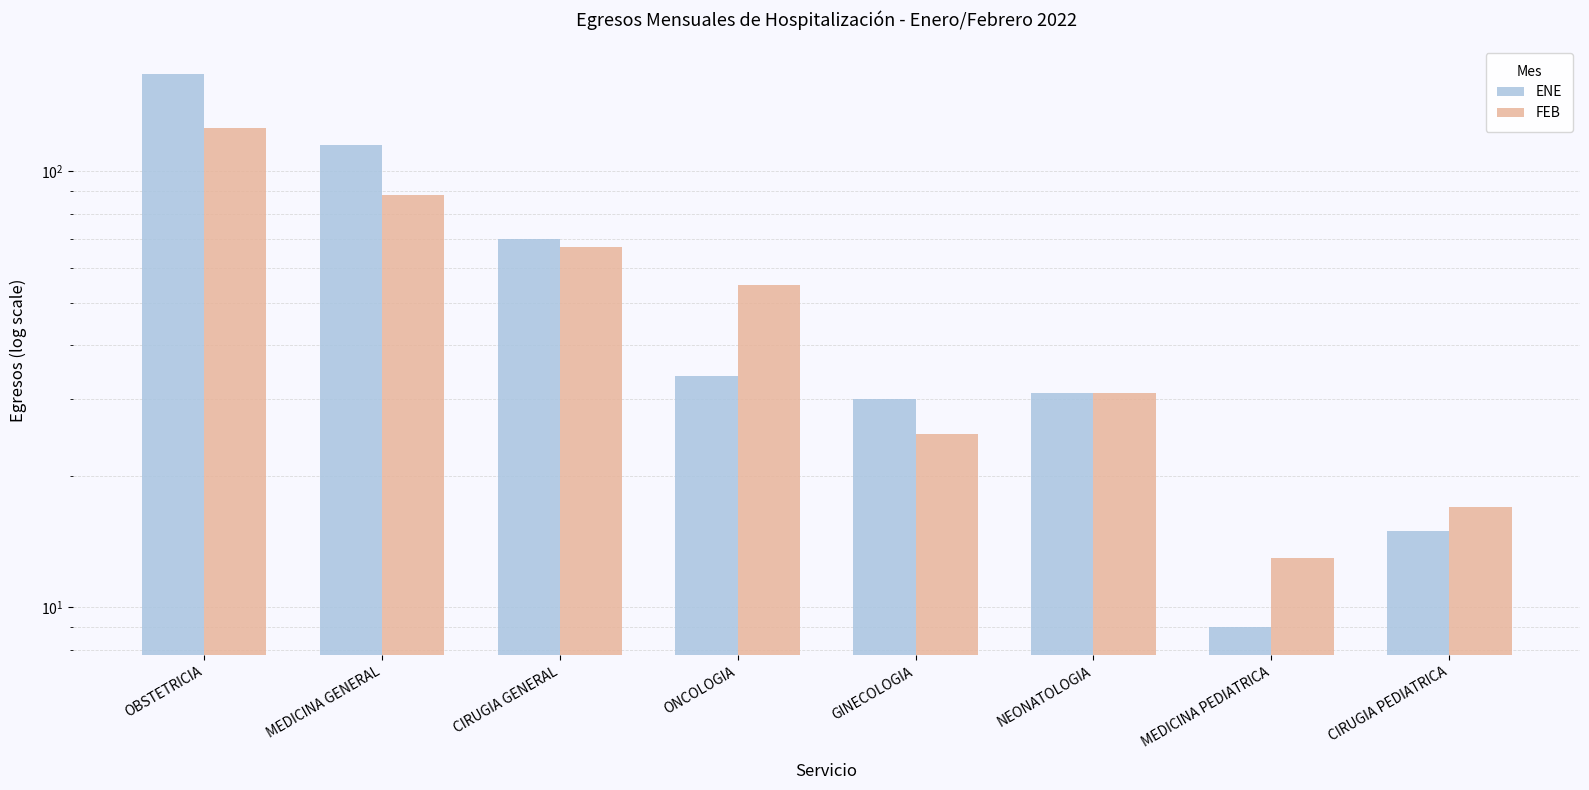

Where does the ENE series first go above 34?

OBSTETRICIA